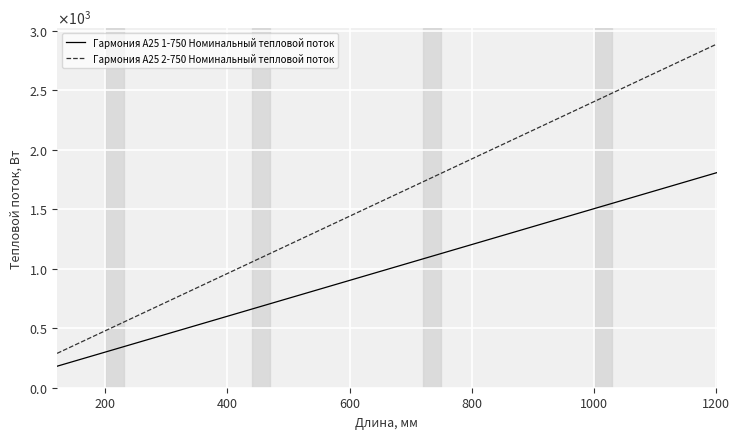

True or false: Гармония А25 2-750 Номинальный тепловой поток and Гармония А25 1-750 Номинальный тепловой поток intersect in this chart.

False